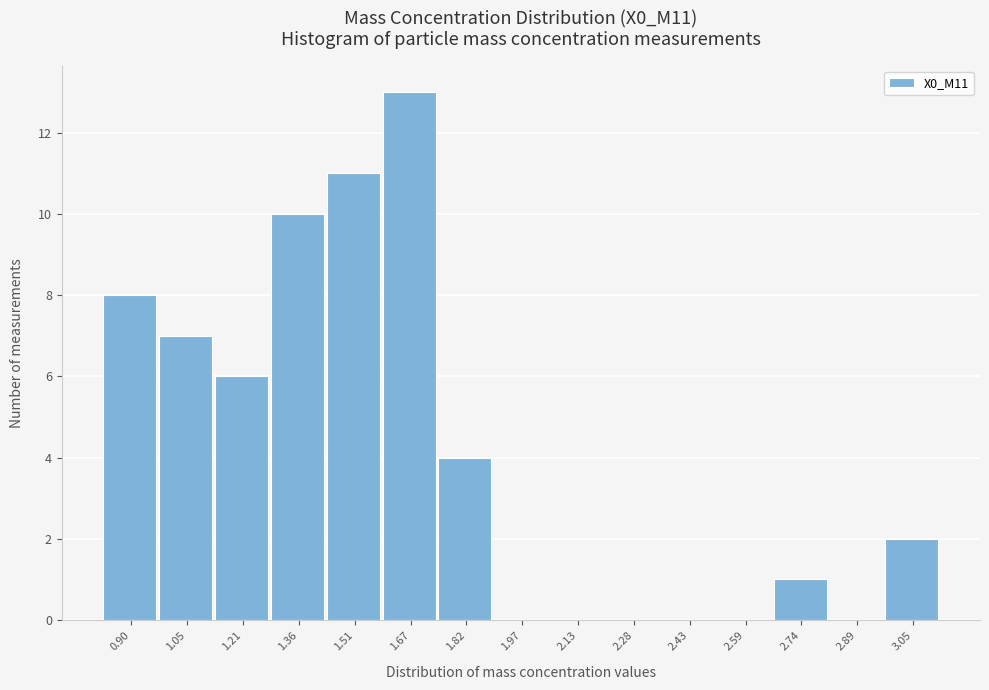

Reading left to right, extract all data points from this chart.

0.90=8	1.05=7	1.21=6	1.36=10	1.51=11	1.67=13	1.82=4	1.97=0	2.13=0	2.28=0	2.43=0	2.59=0	2.74=1	2.89=0	3.05=2